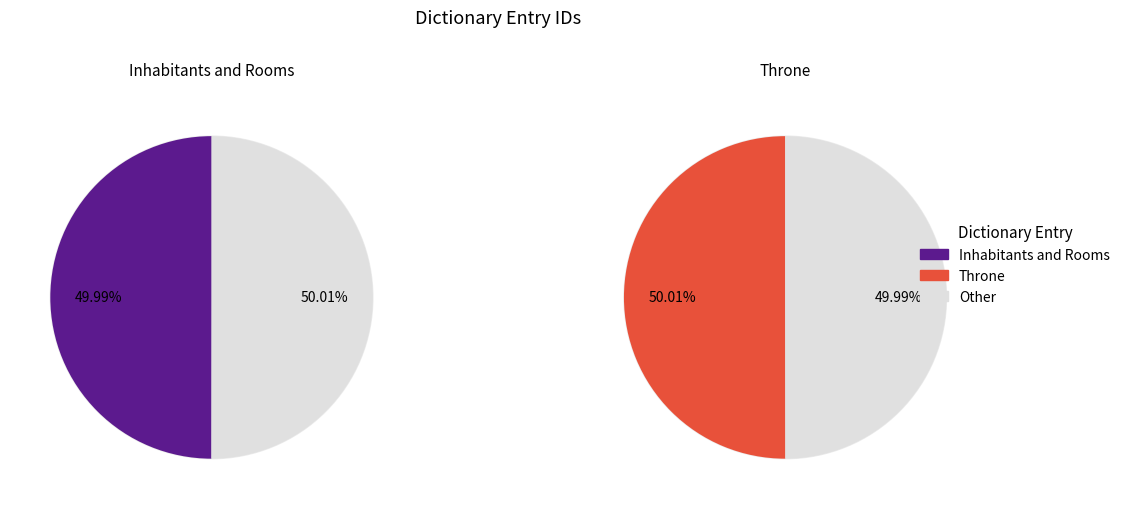

To the nearest percent, what percentage of the pie is 1?

50%